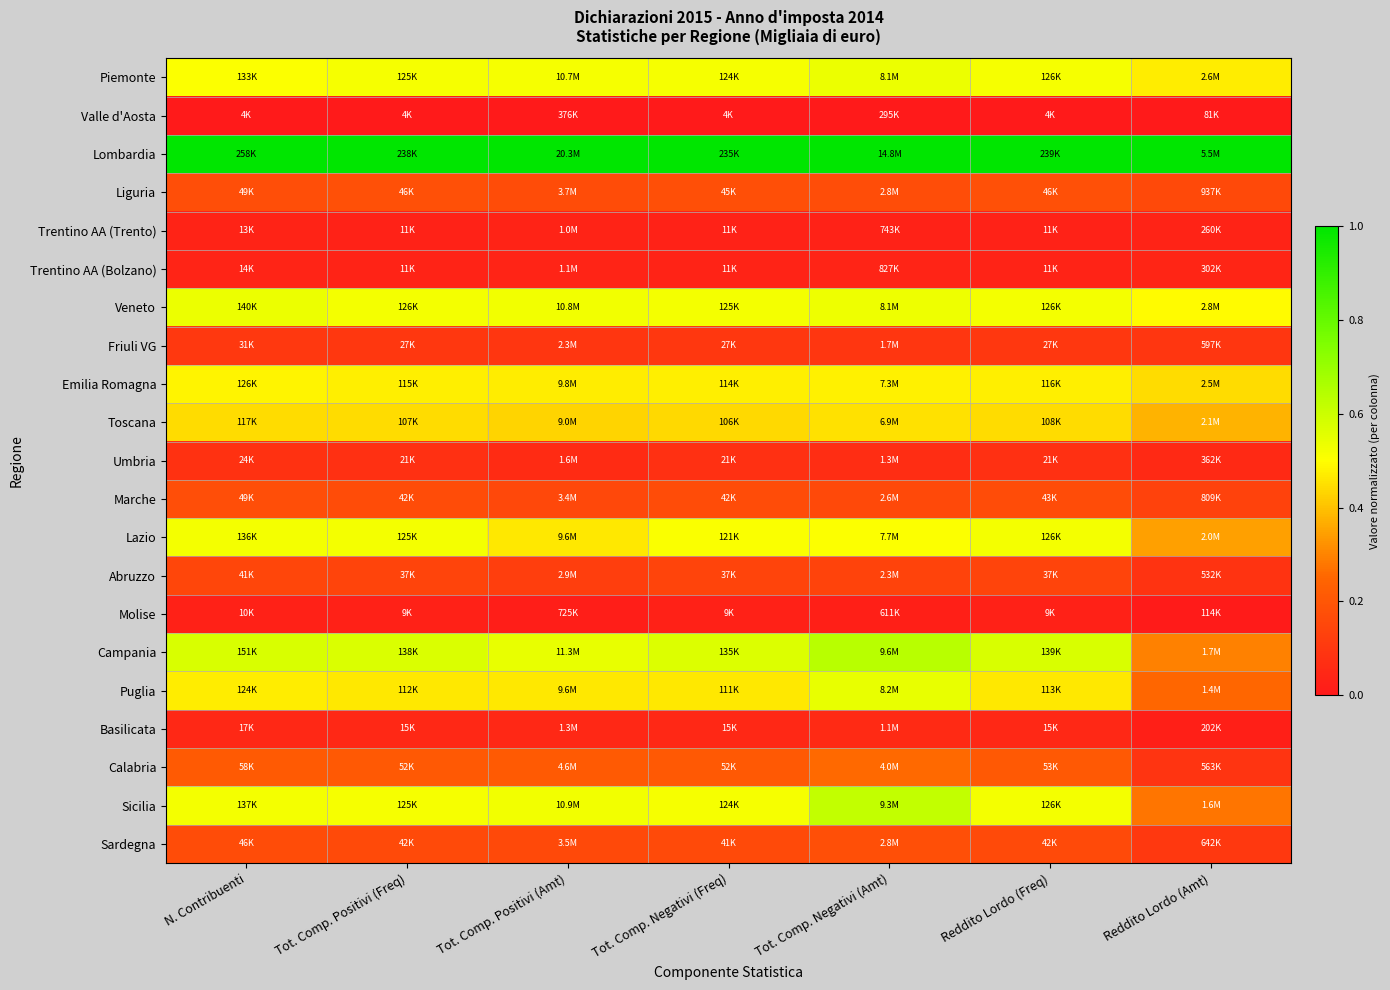

What is the maximum value shown in the chart?

1.0